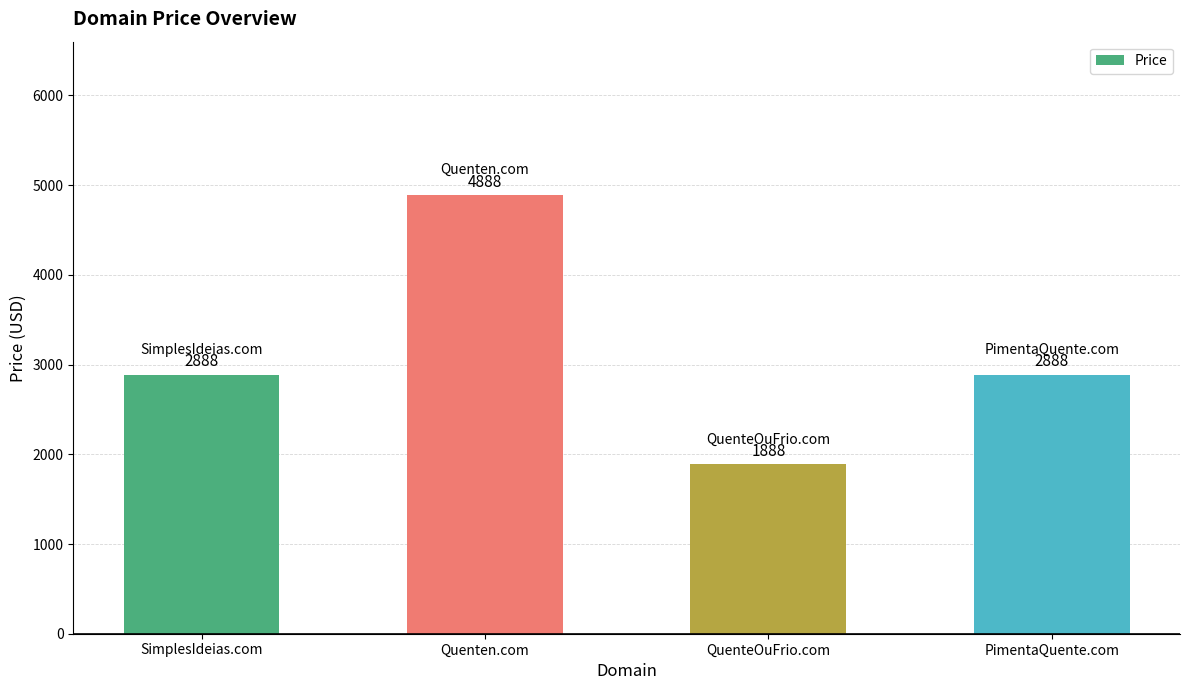

Between SimplesIdeias.com and Quenten.com, which is larger?

Quenten.com